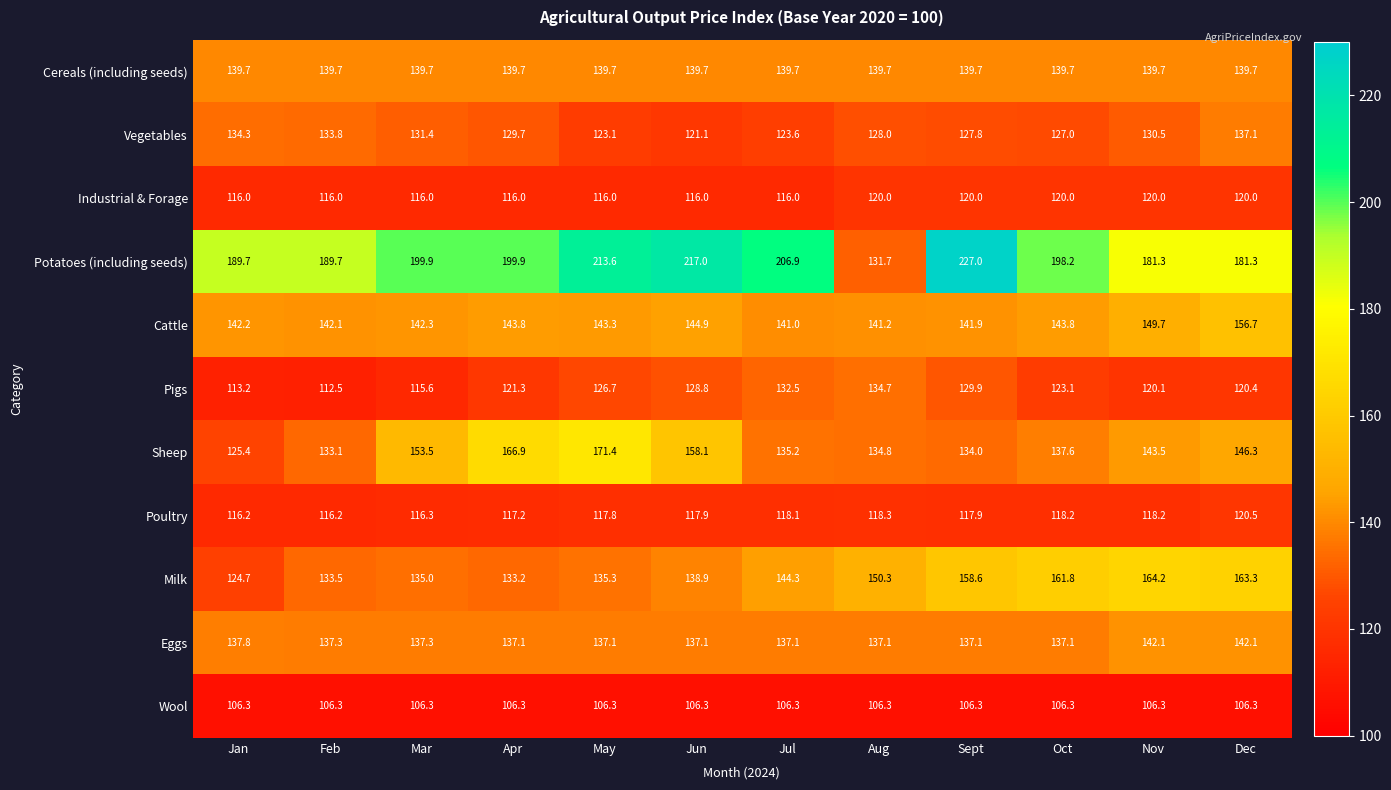

What is the highest value of the Milk series?

164.2